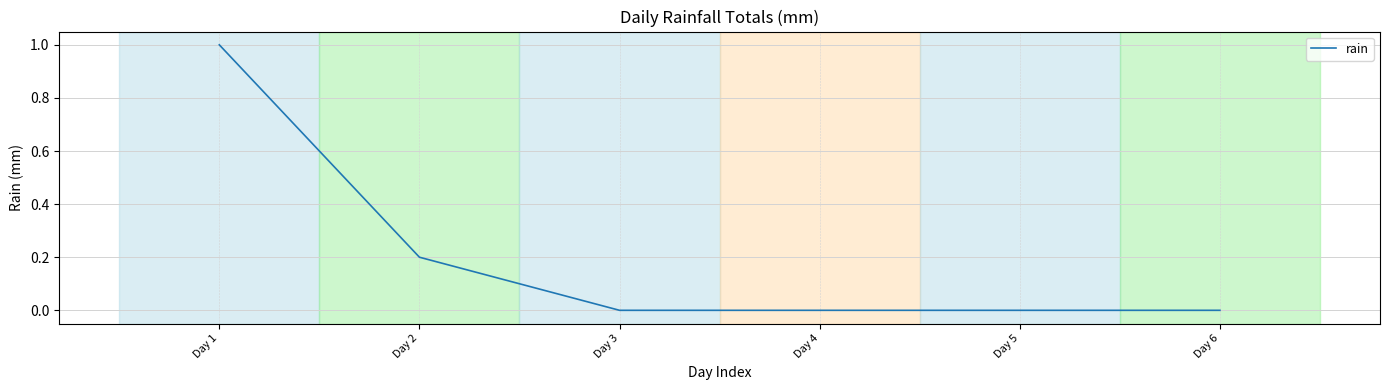

The value at Day 4 is 0.0. True or false?

True